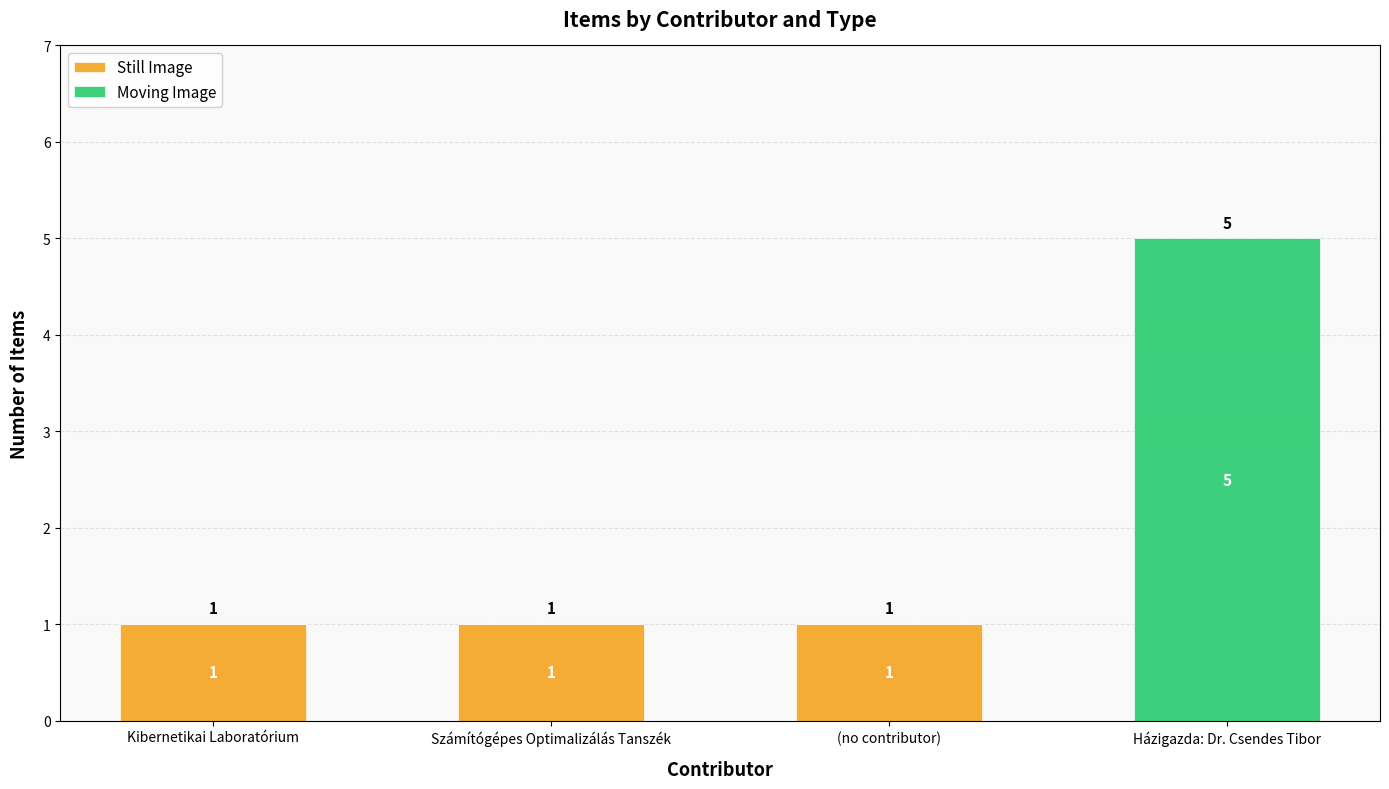

The value of Still Image at Kibernetikai Laboratórium is 1. True or false?

True